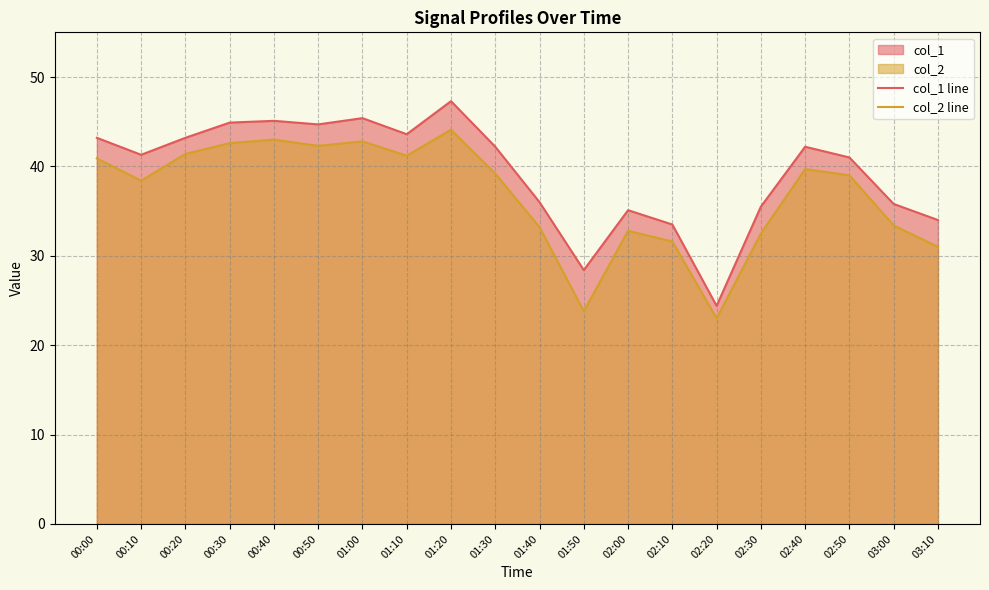

What is the highest value of the col_2 line series?

44.1